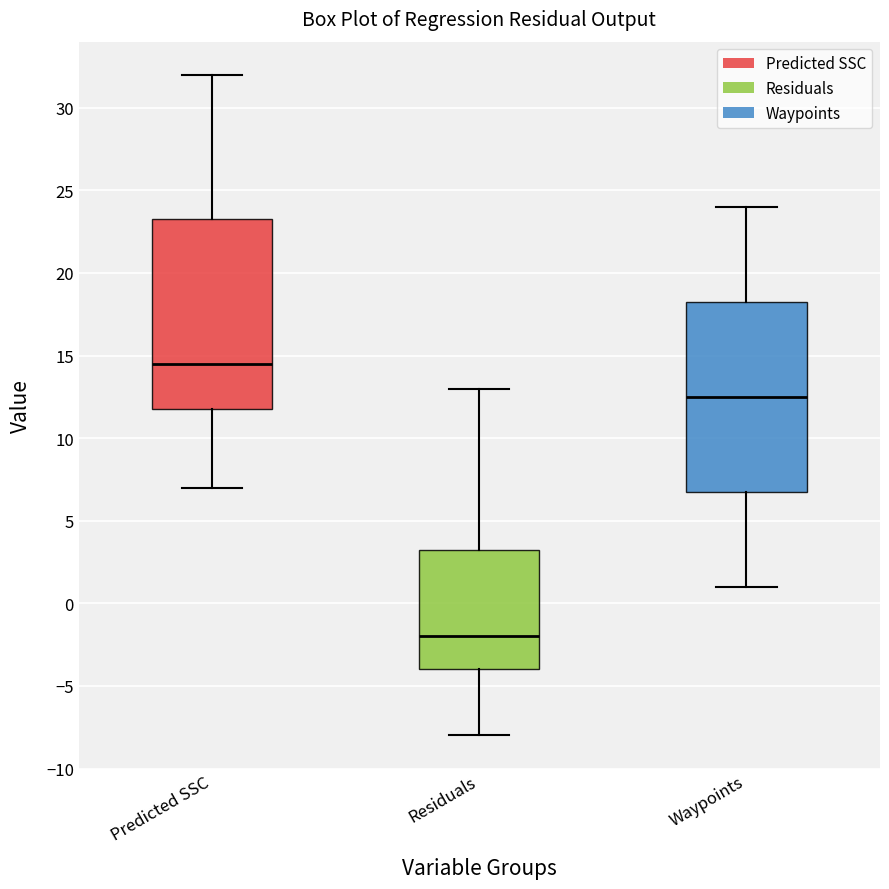

Reading left to right, transcribe this box plot: for each box, give where its median line is, the range the box spans, and where its two whiskers end, as read against the y-axis. The values are not printed on the chart, so give them approximately, as read against the axis.

Predicted SSC: median 14.5, box 12.0 to 23.5, whiskers 7.0 to 32.0
Residuals: median -2.0, box -4.0 to 3.5, whiskers -8.0 to 13.0
Waypoints: median 12.5, box 7.0 to 18.5, whiskers 1.0 to 24.0